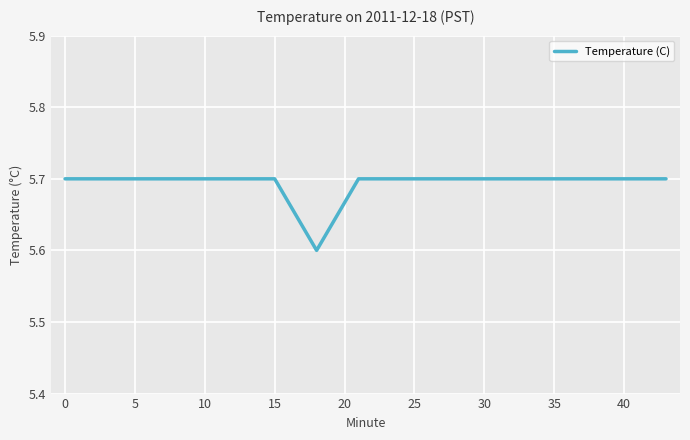

What is the maximum value shown in the chart?

5.7